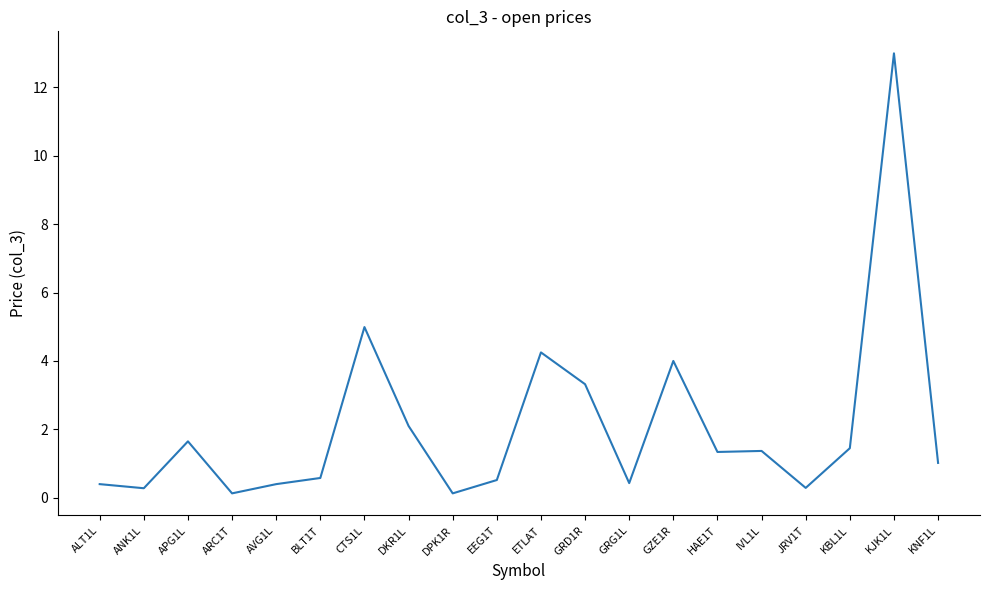

How many categories are shown in the chart?

20